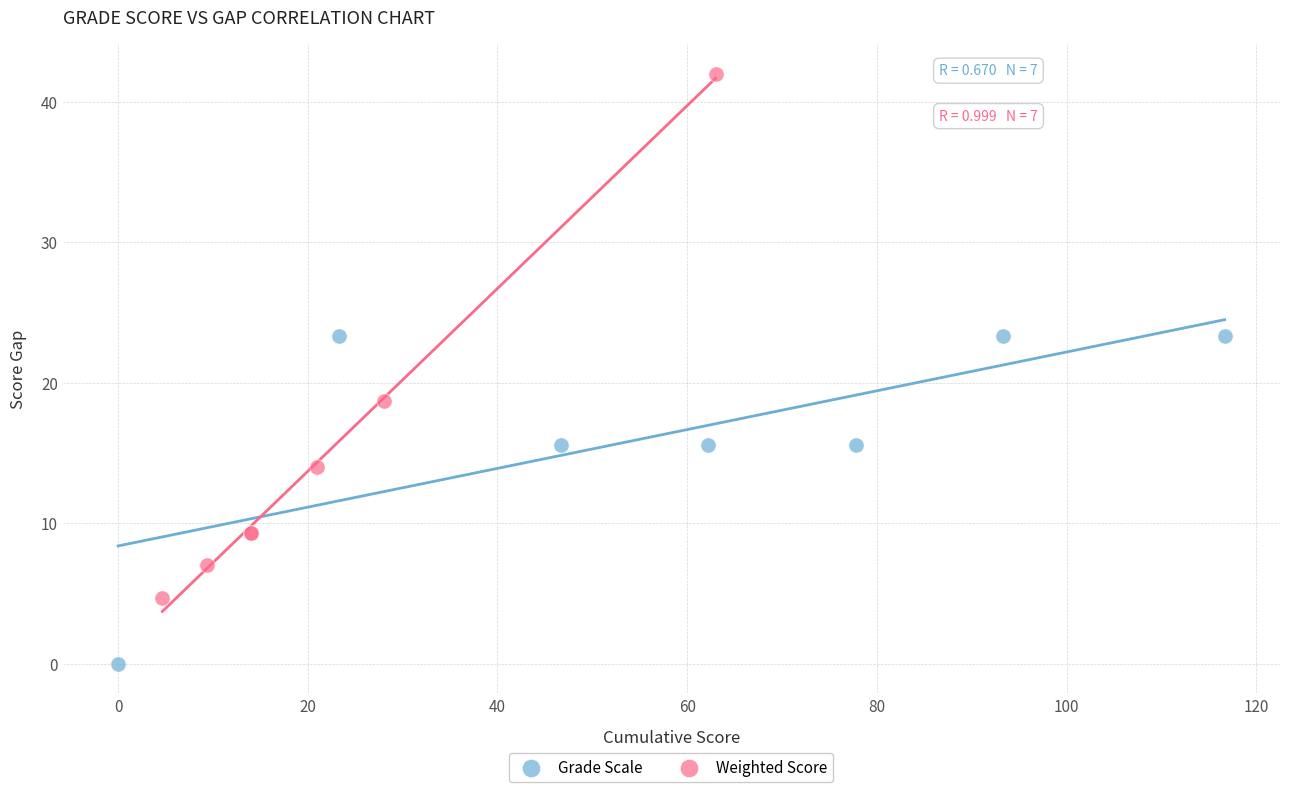

Which series has the widest spread of Y values?

Weighted Score